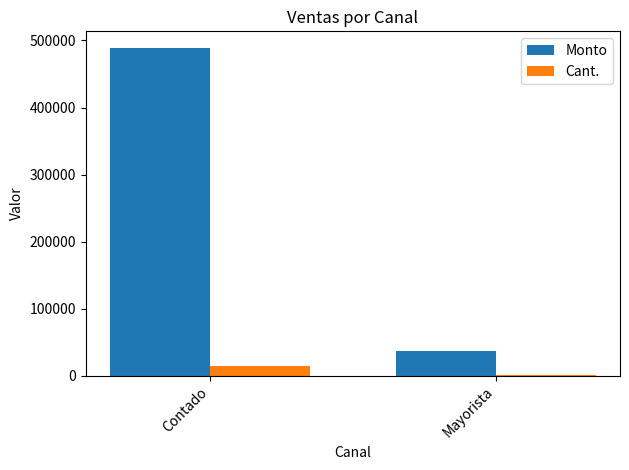

Which category has the lowest value in the Monto series?

Mayorista